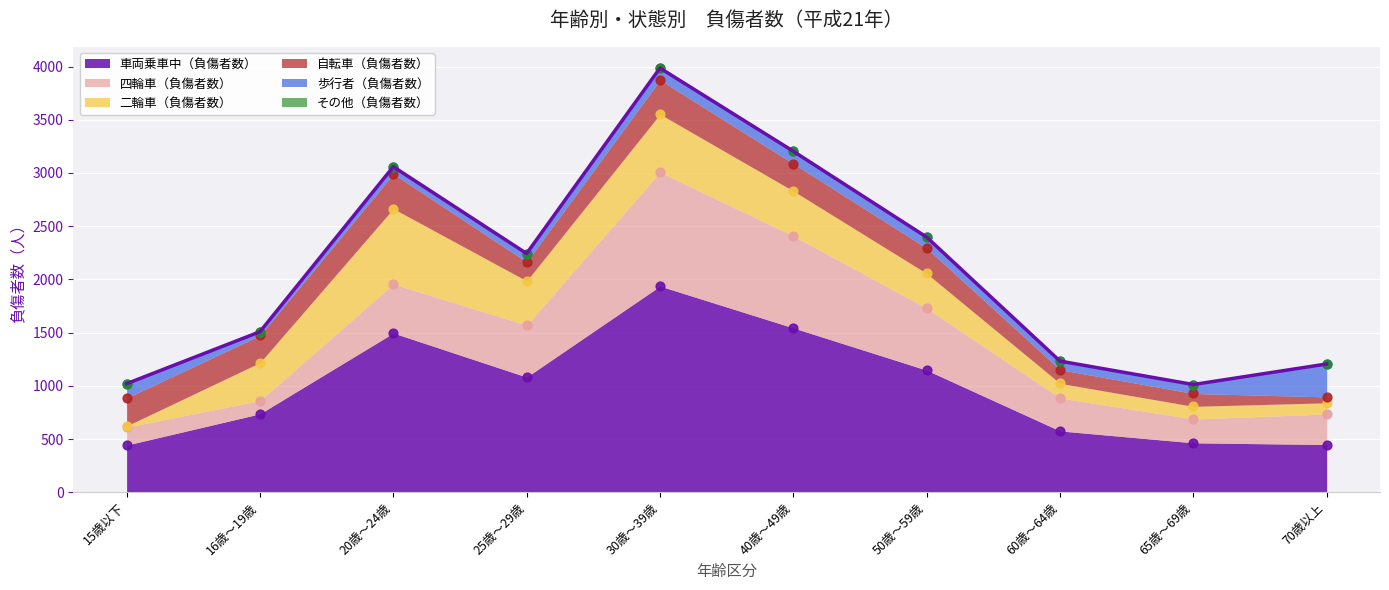

Is the value of その他（負傷者数） at 20歳～24歳 greater than the value of 車両乗車中（負傷者数） at 60歳～64歳?

No